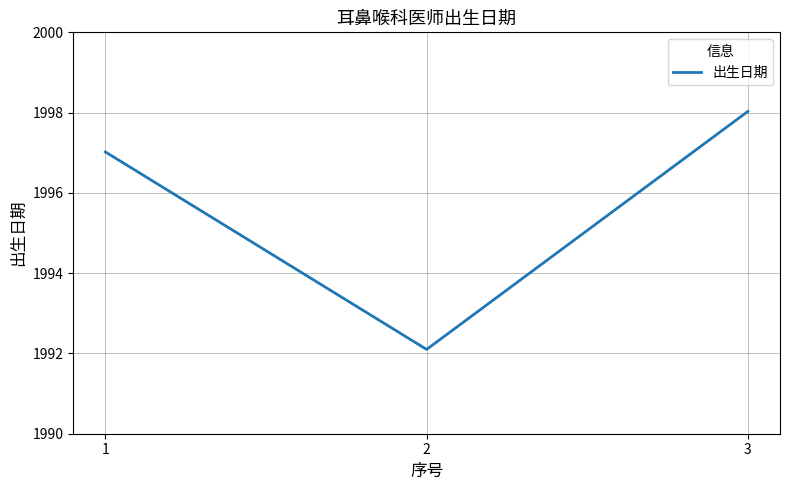

What is the change in value from 1 to 3?

+1.0